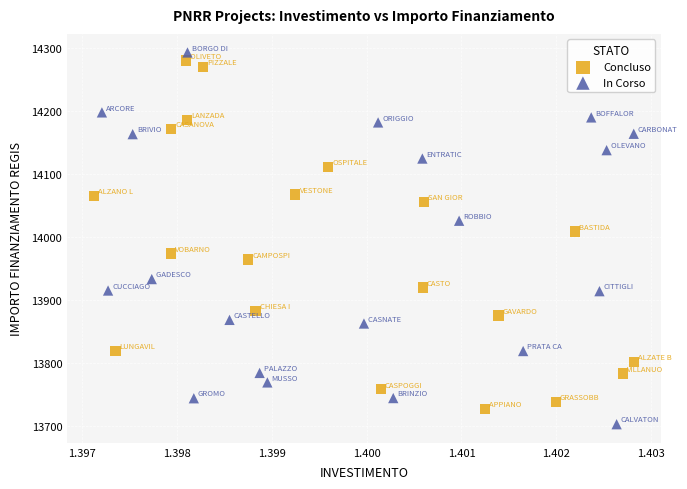

Which series has the largest Y range (max minus min)?

In Corso